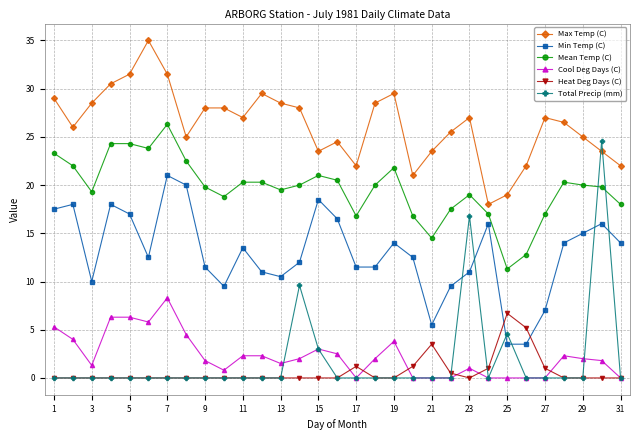

True or false: Max Temp (C) has more than 2 interior local peaks.

True